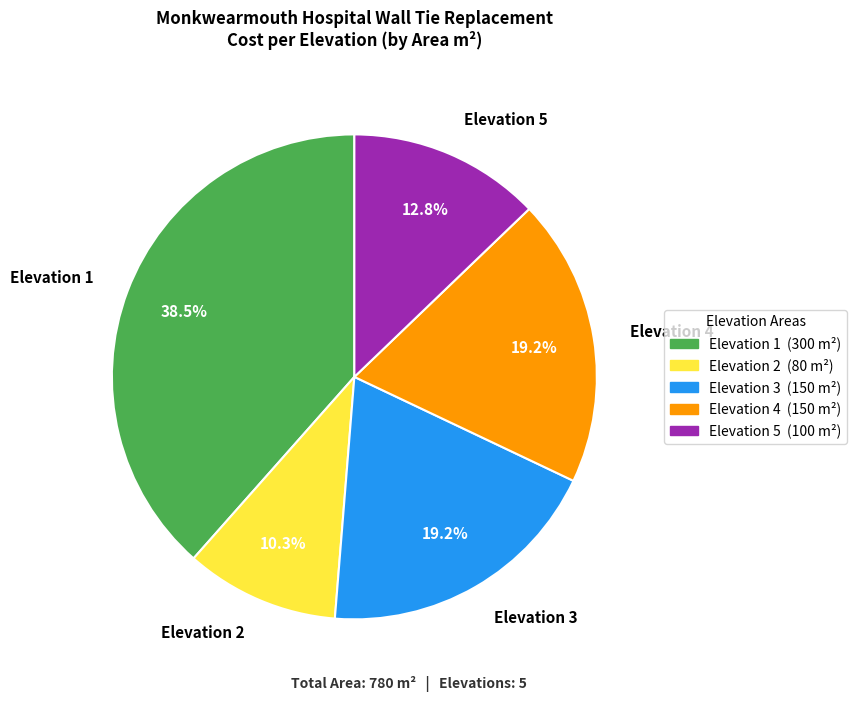

Between Elevation 5 and Elevation 3, which is larger?

Elevation 3